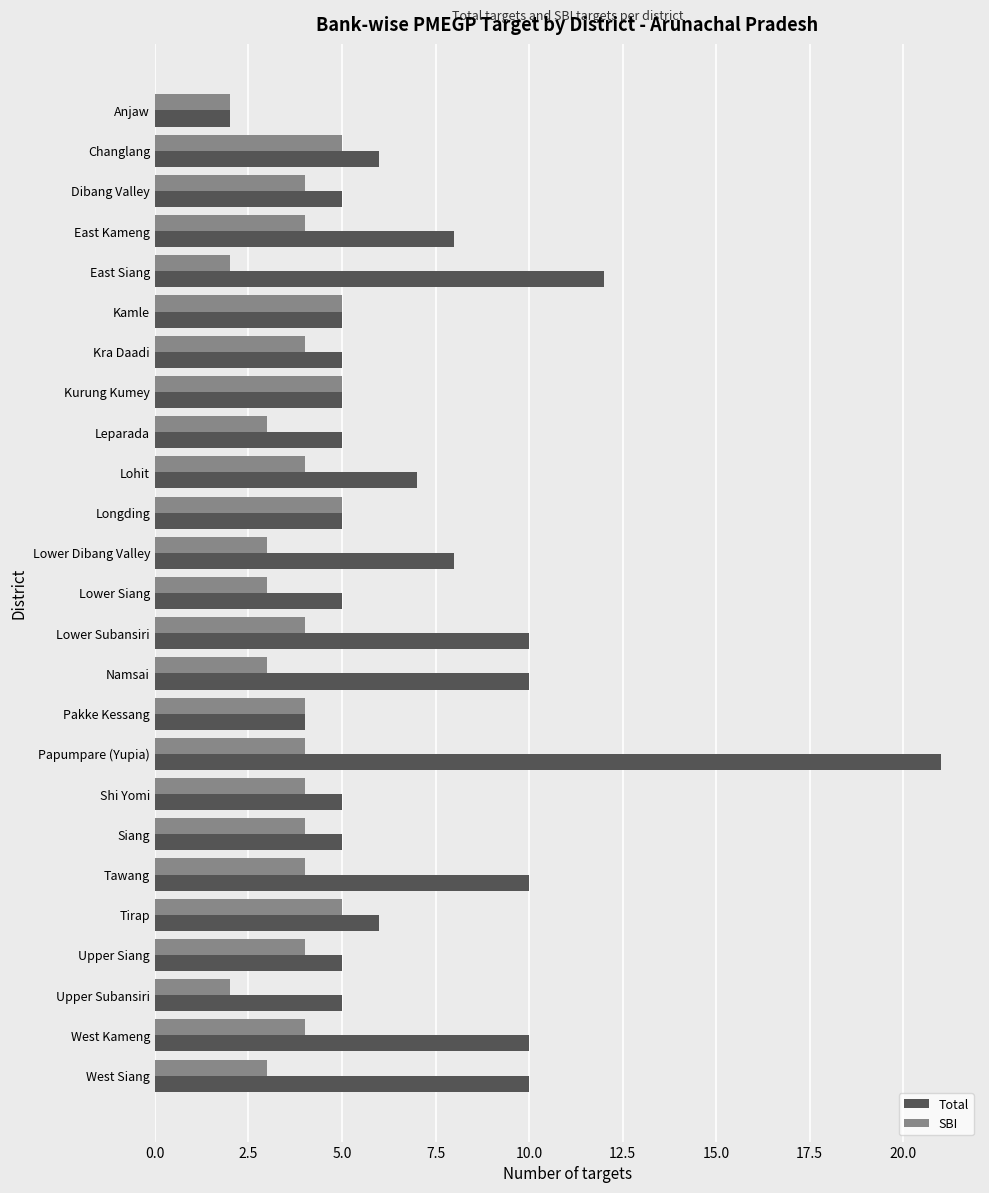

What is the average value of the Total series?

7